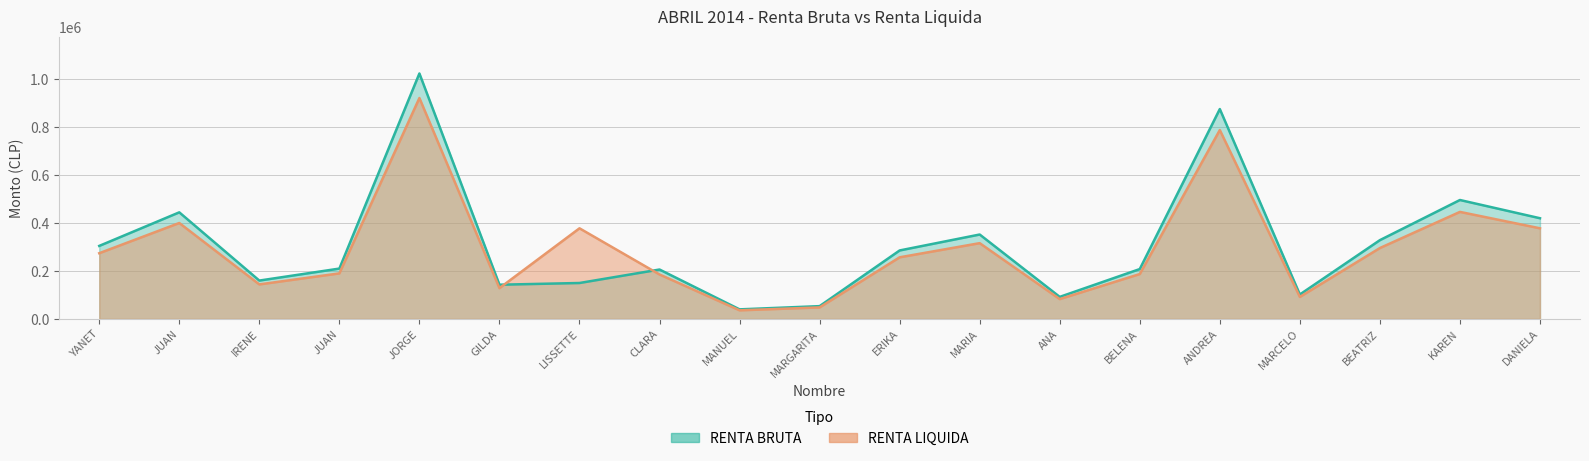

How many values in the RENTA BRUTA series are below 209998?

9